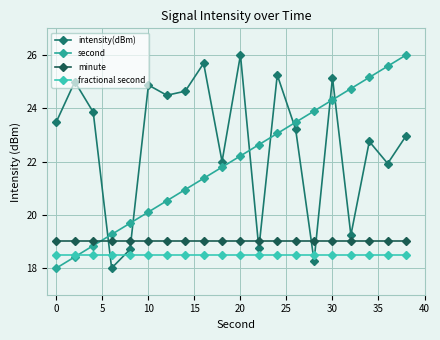

How many times do minute and intensity(dBm) cross each other?

6